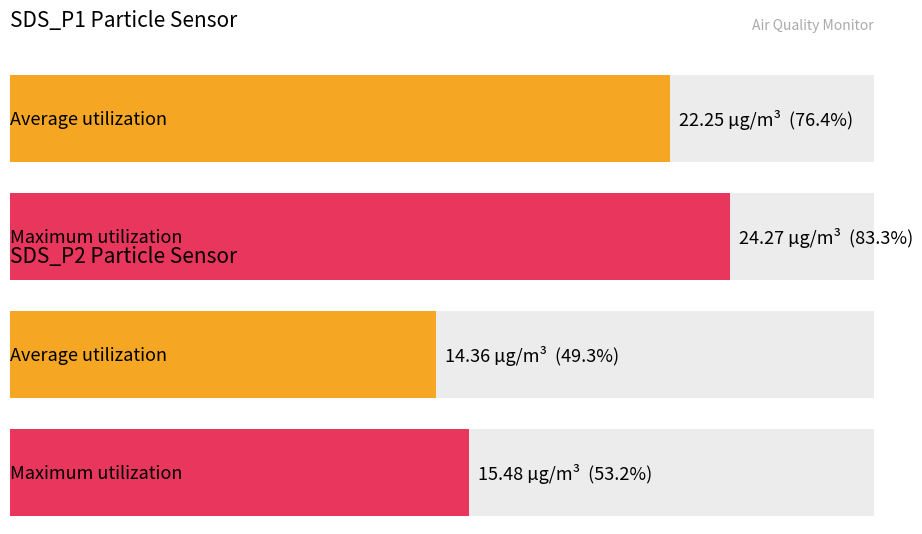

What is the maximum value for SDS_P2?

15.5